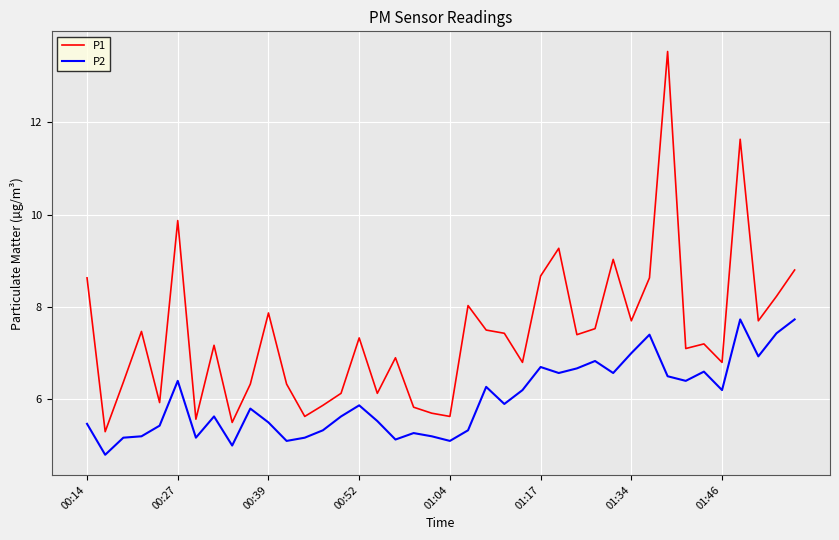

What is the sum of all P1 values?

296.5